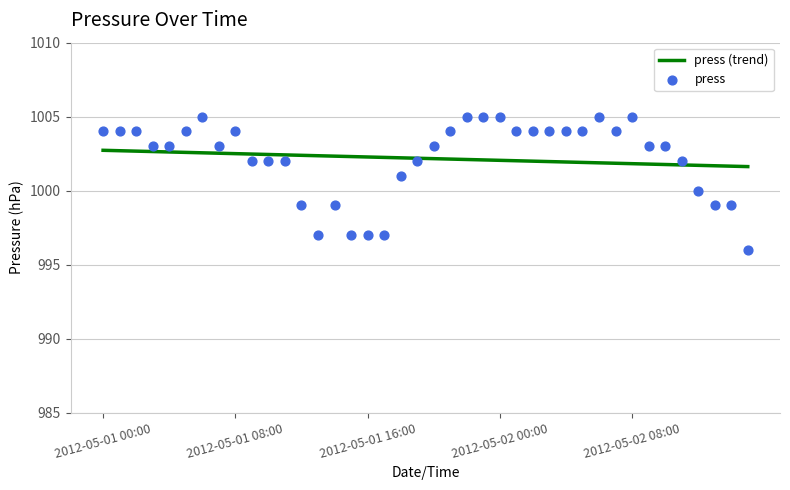

Which series reaches the minimum Y coordinate?

press